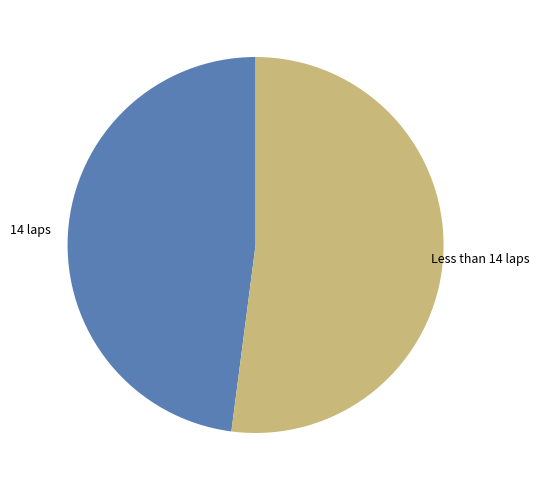

Does any single category account for the majority?

Yes